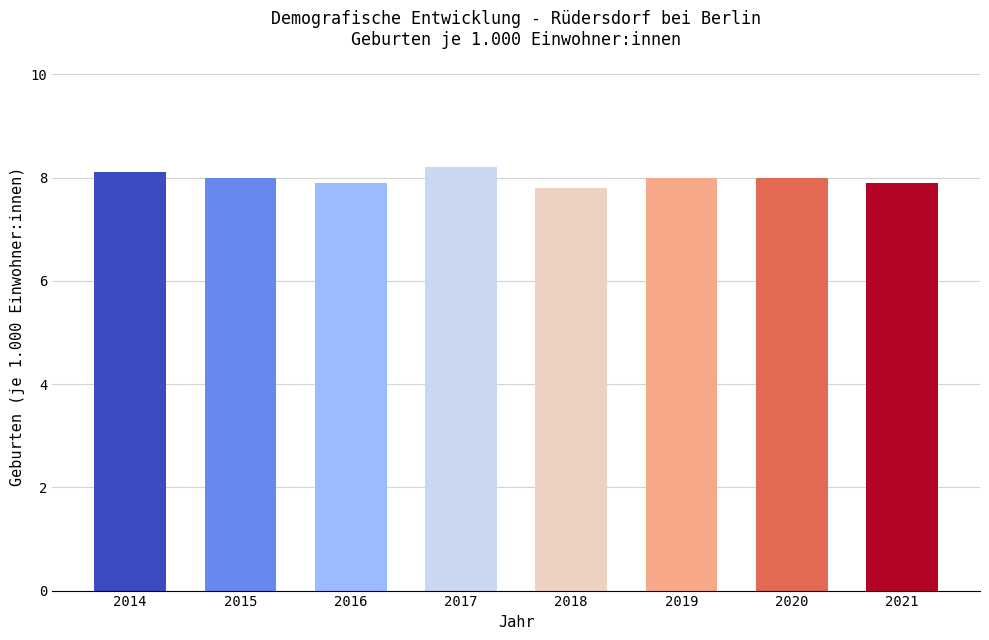

What is the greatest value displayed?

8.2